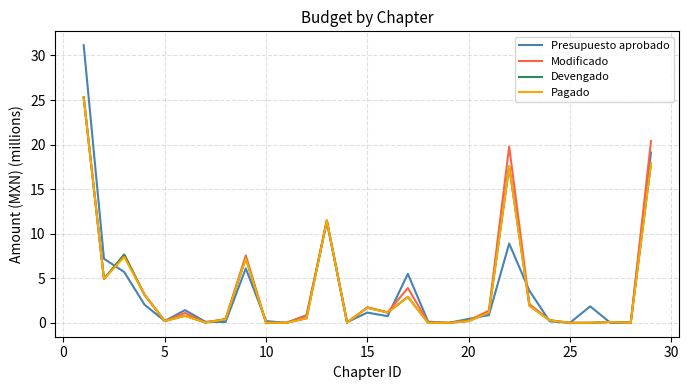

Which series has the widest spread of values?

Presupuesto aprobado